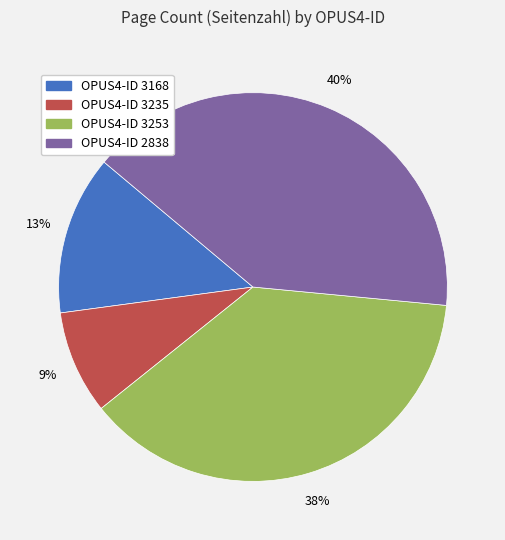

How many segments does this pie chart have?

4